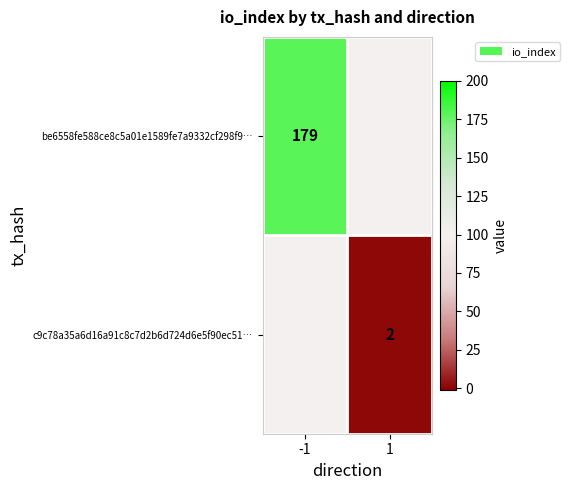

At which label does be6558fe588ce8c5a01e1589fe7a9332cf298f9… reach its peak?

-1